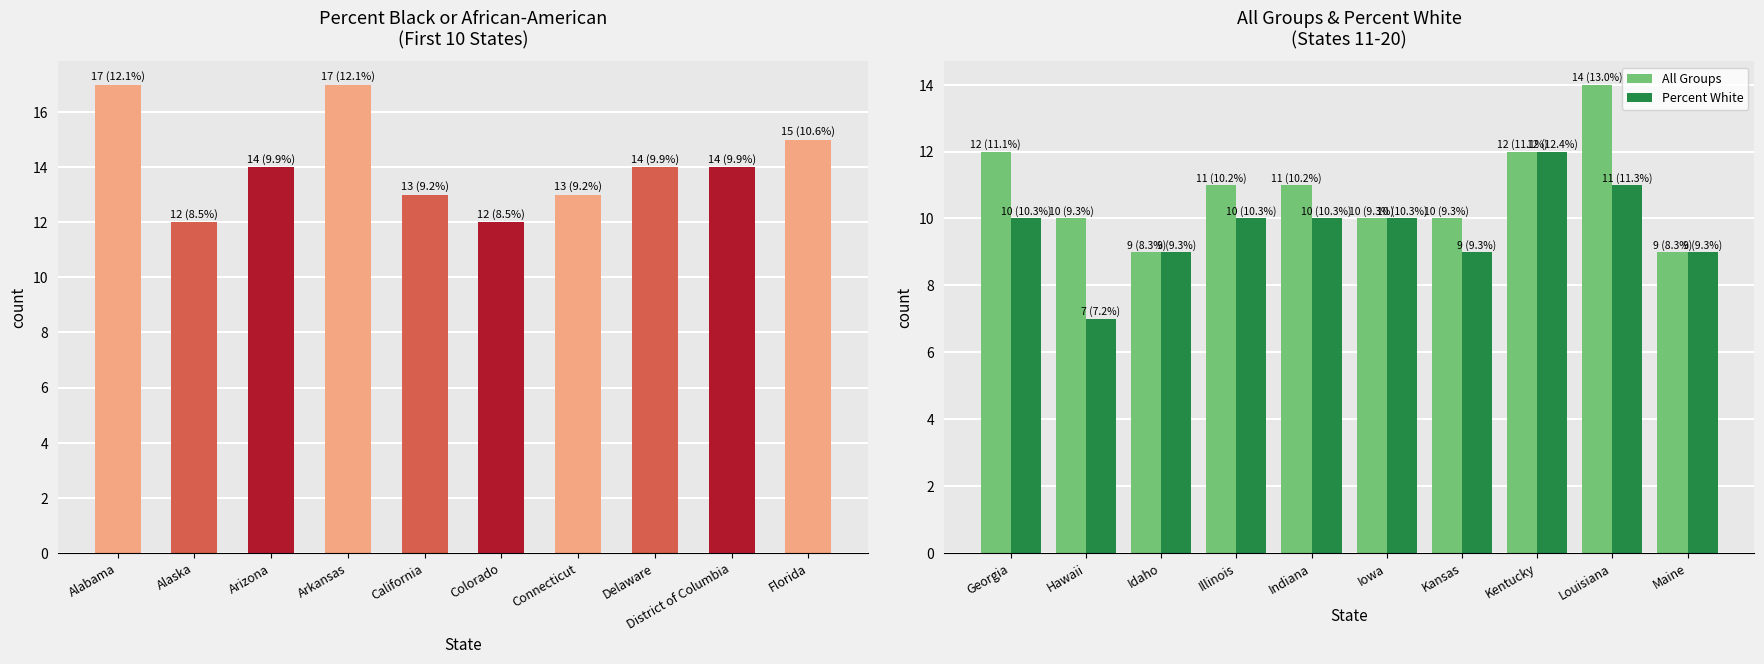

Reading right to left, what are all the values shown in this chart?

Percent Black or African-American: 15	14	14	13	12	13	17	14	12	17
All Groups: 9	14	12	10	10	11	11	9	10	12
Percent White: 9	11	12	9	10	10	10	9	7	10